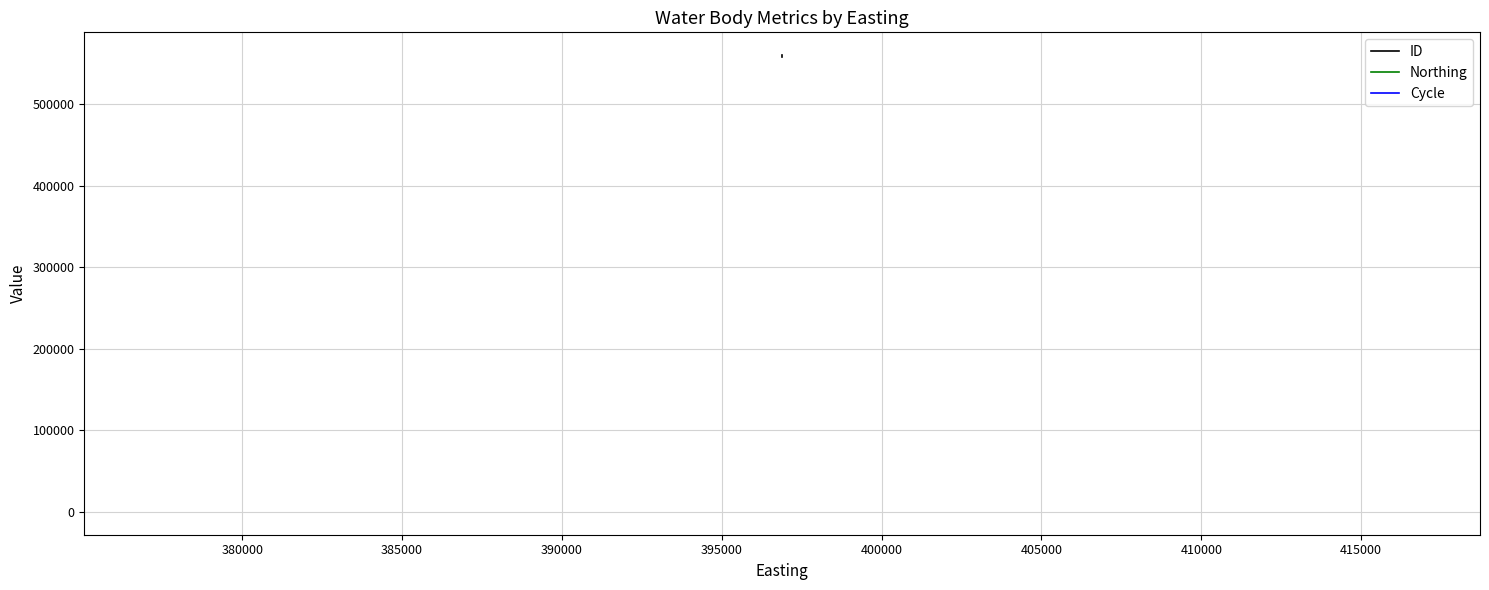

What is the difference between the highest and lowest values at 380000?

559993